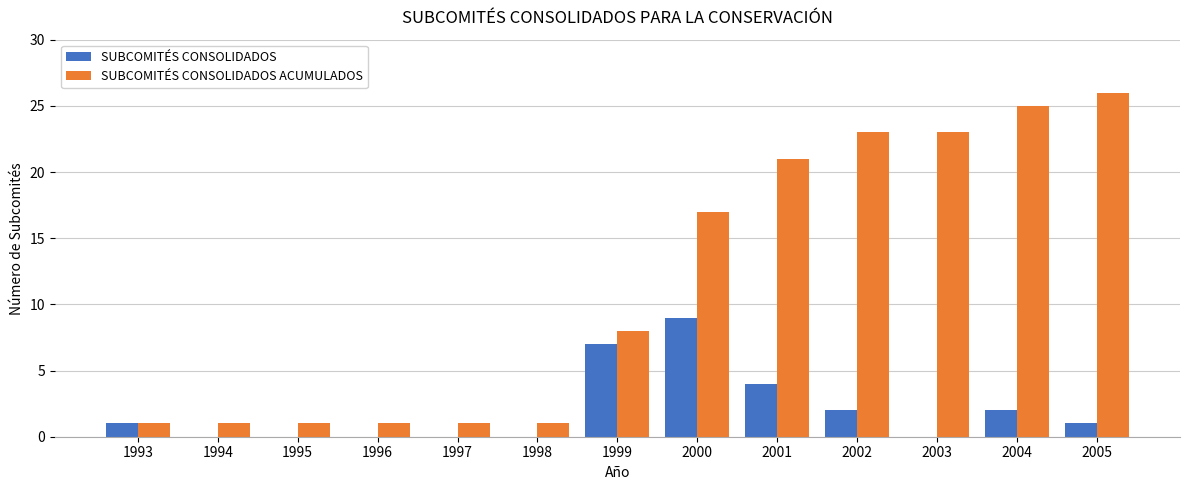

True or false: SUBCOMITÉS CONSOLIDADOS has a value of 2 at 2002.

True